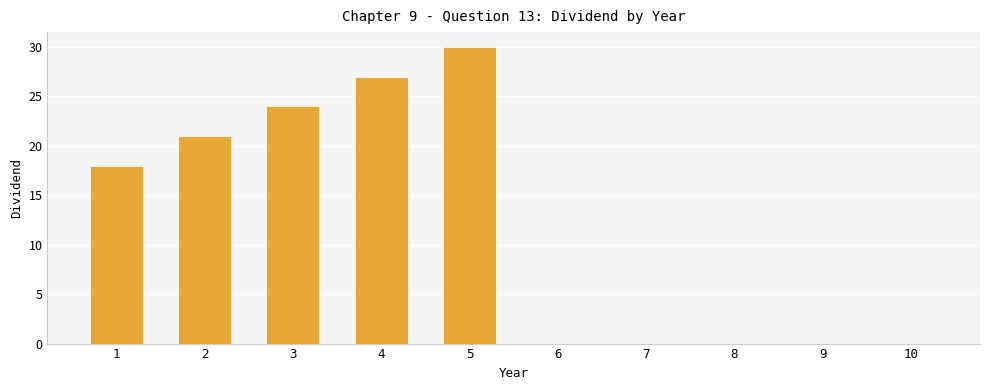

Is it true that the value at 2 is 28?

False